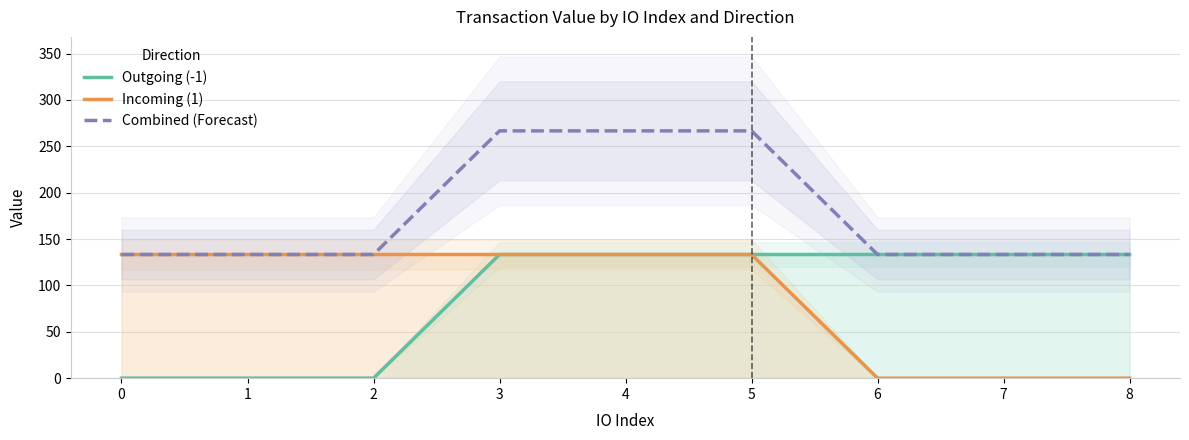

How many data points in Outgoing (-1) are above 133?

6